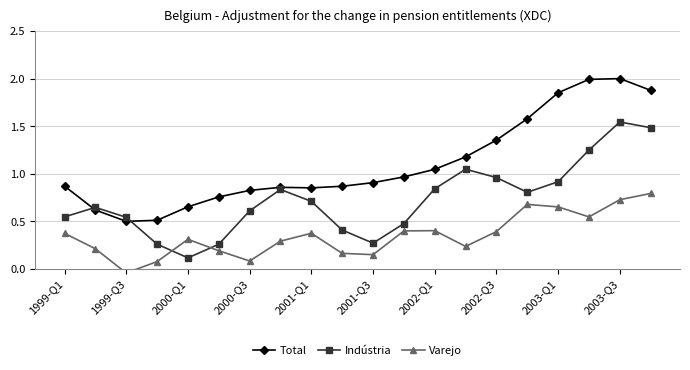

True or false: Total has a value of 0.4 at 2002-Q1.

False